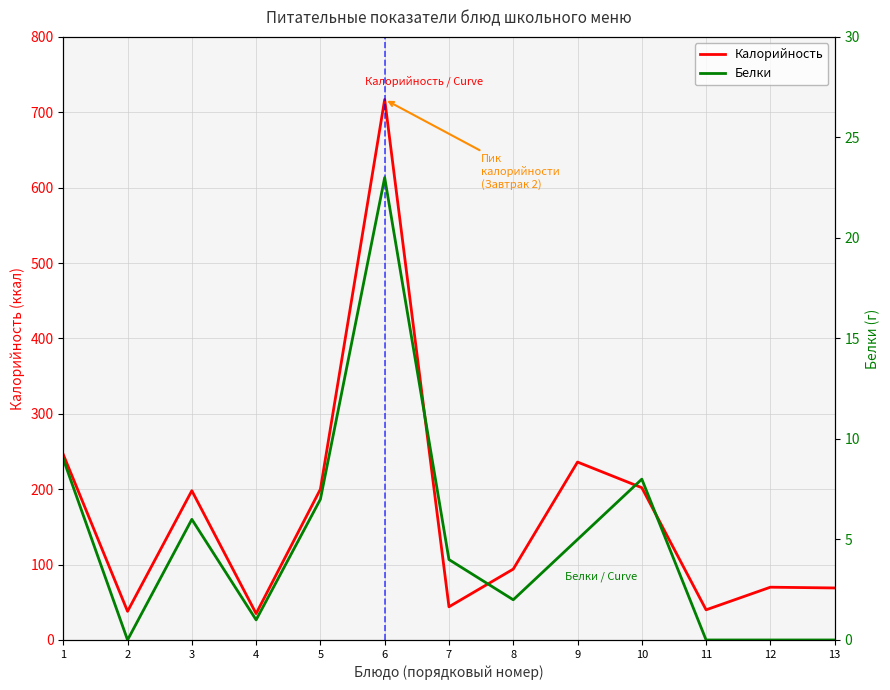

Rank the series by their maximum value, from lowest to highest.

Белки, Калорийность